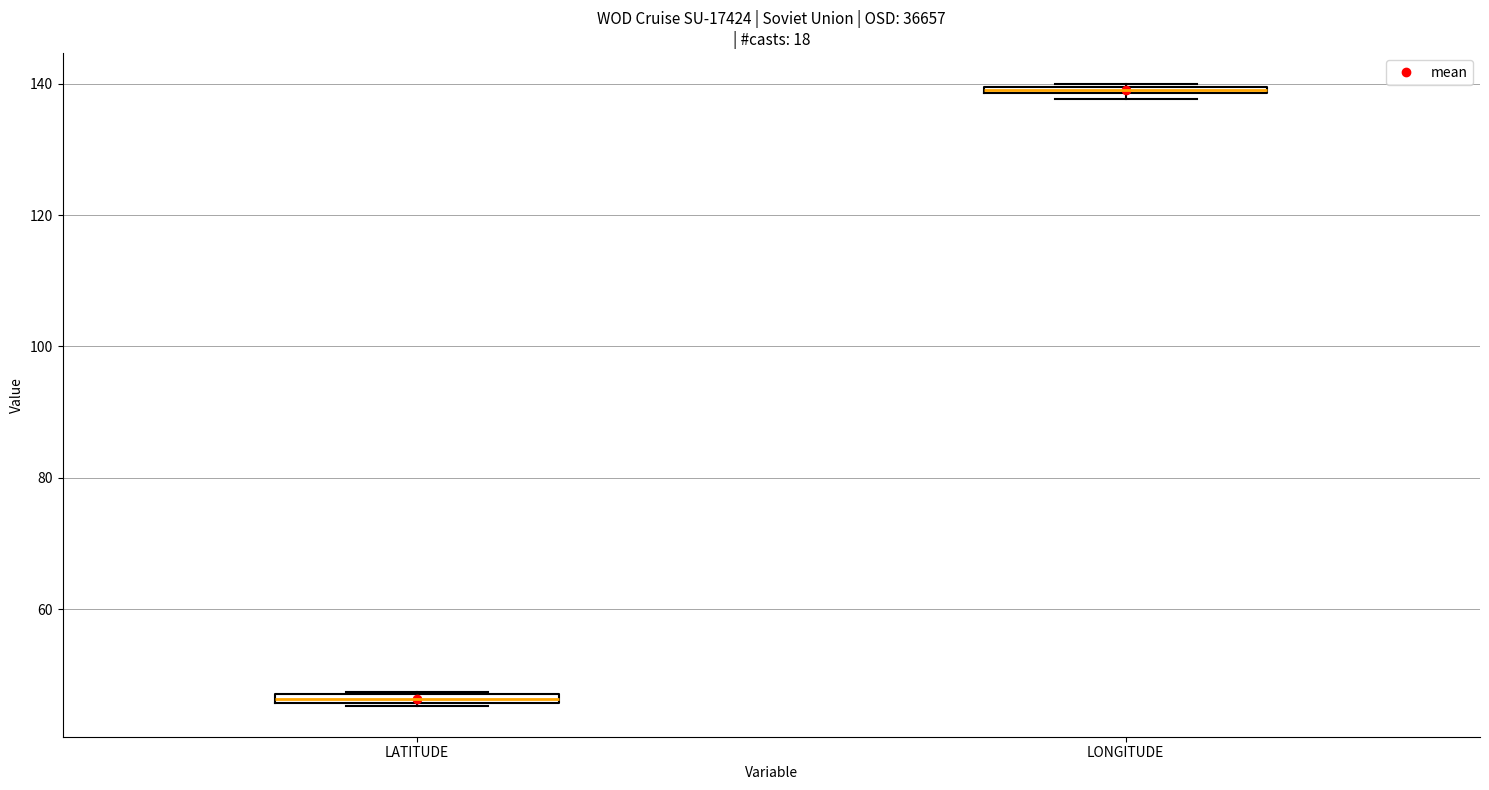

Where is the lower edge of the box for LATITUDE on the y-axis? The values are not printed on the chart, so give them approximately, as read against the axis.

46